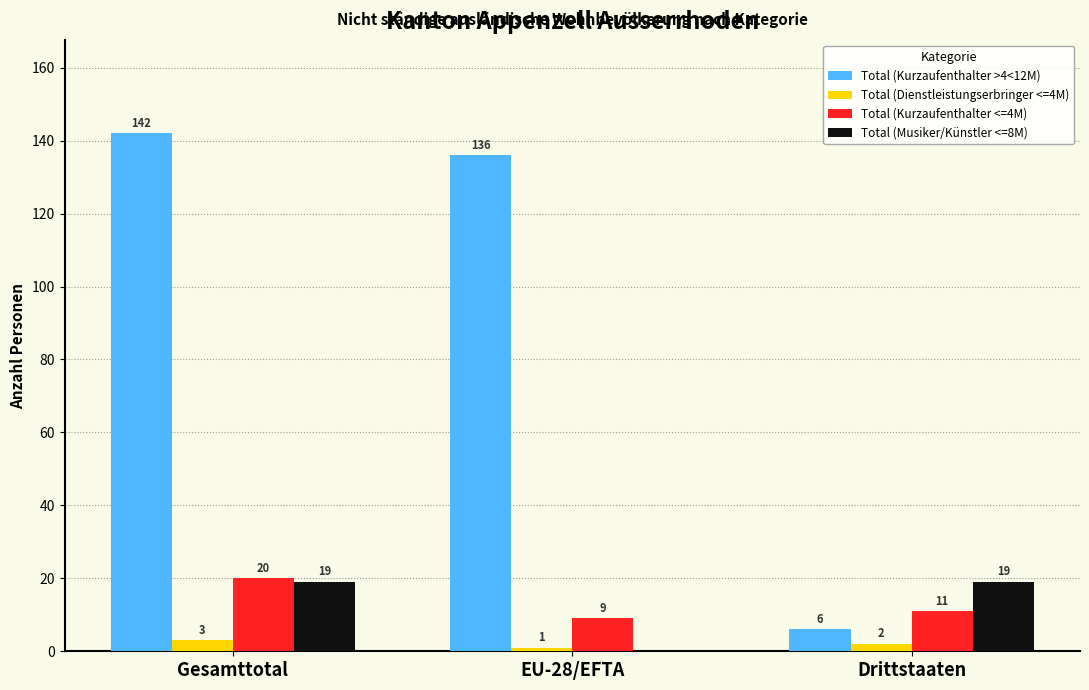

Is it true that Total (Musiker/Künstler <=8M) equals 25 at Drittstaaten?

False